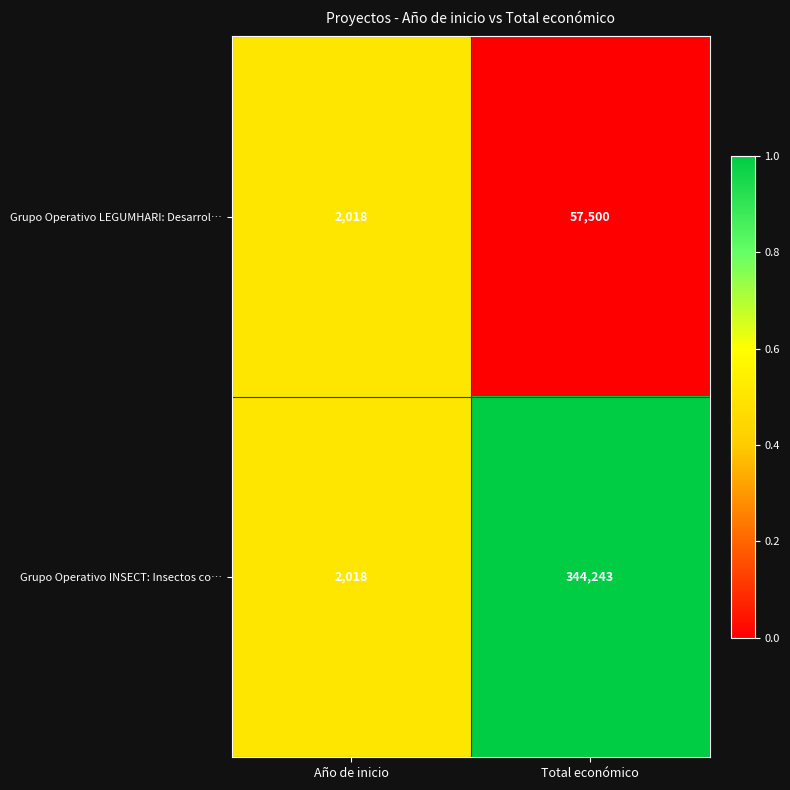

Reading right to left, transcribe all the data shown in this chart.

Grupo Operativo LEGUMHARI: Desarrol…: 57500	2018
Grupo Operativo INSECT: Insectos co…: 344243	2018